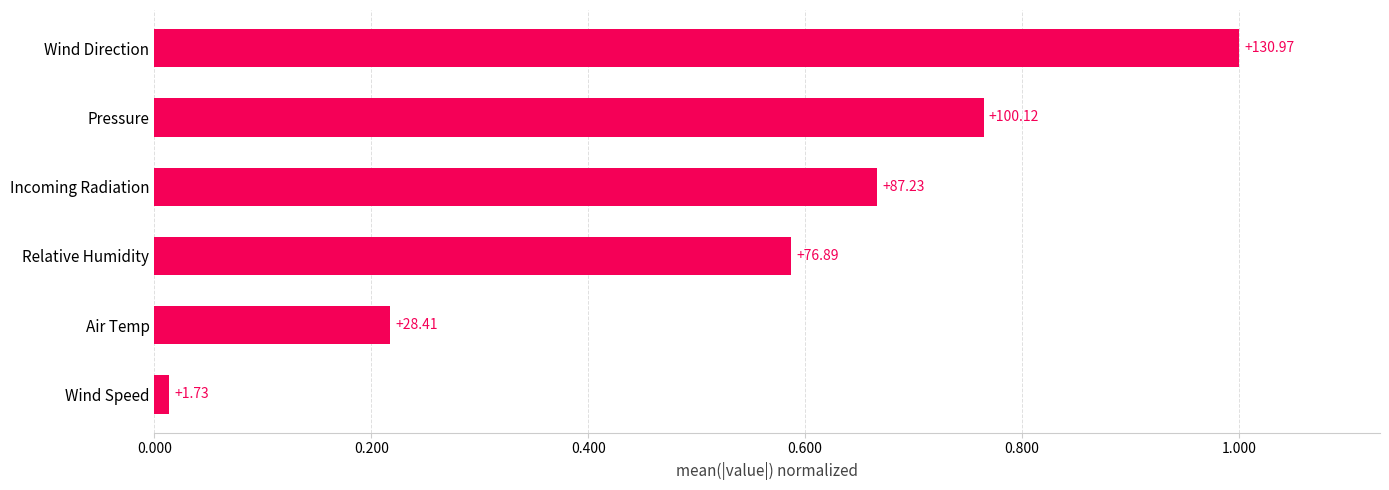

Are the bars horizontal?

Yes